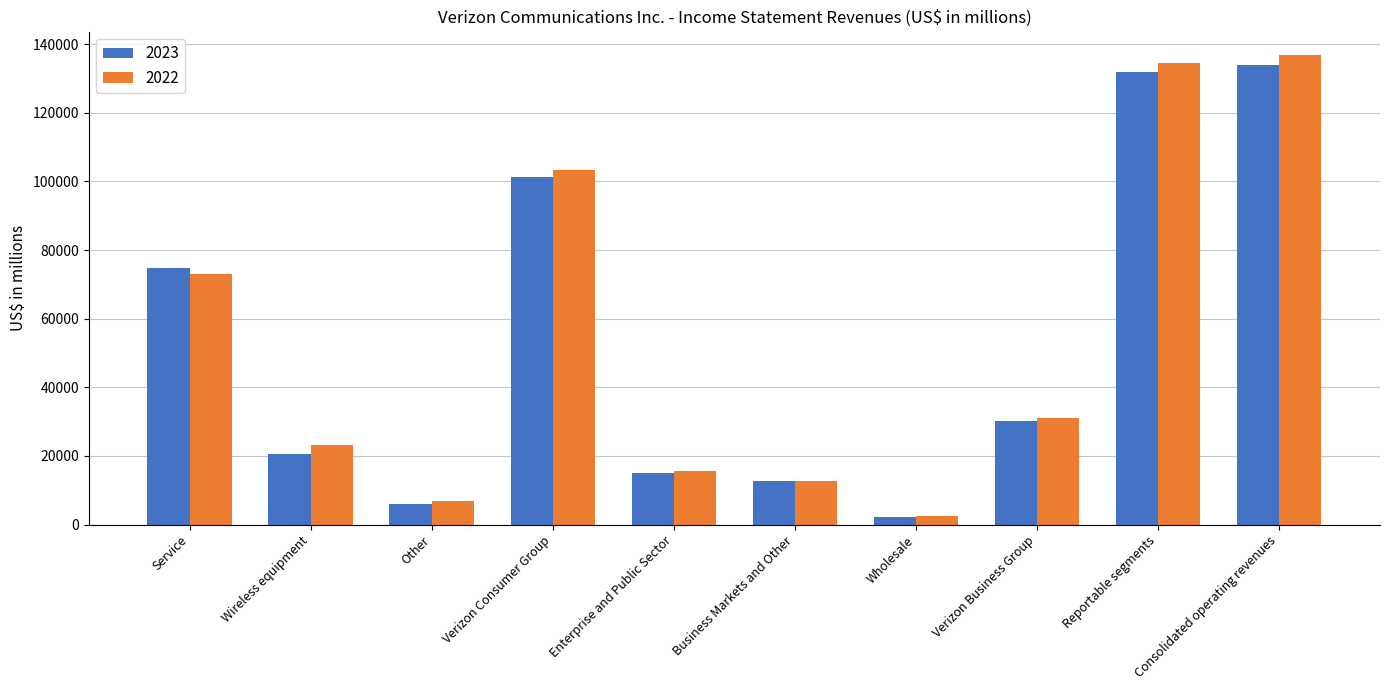

At which category does the chart reach its peak across all series?

Consolidated operating revenues